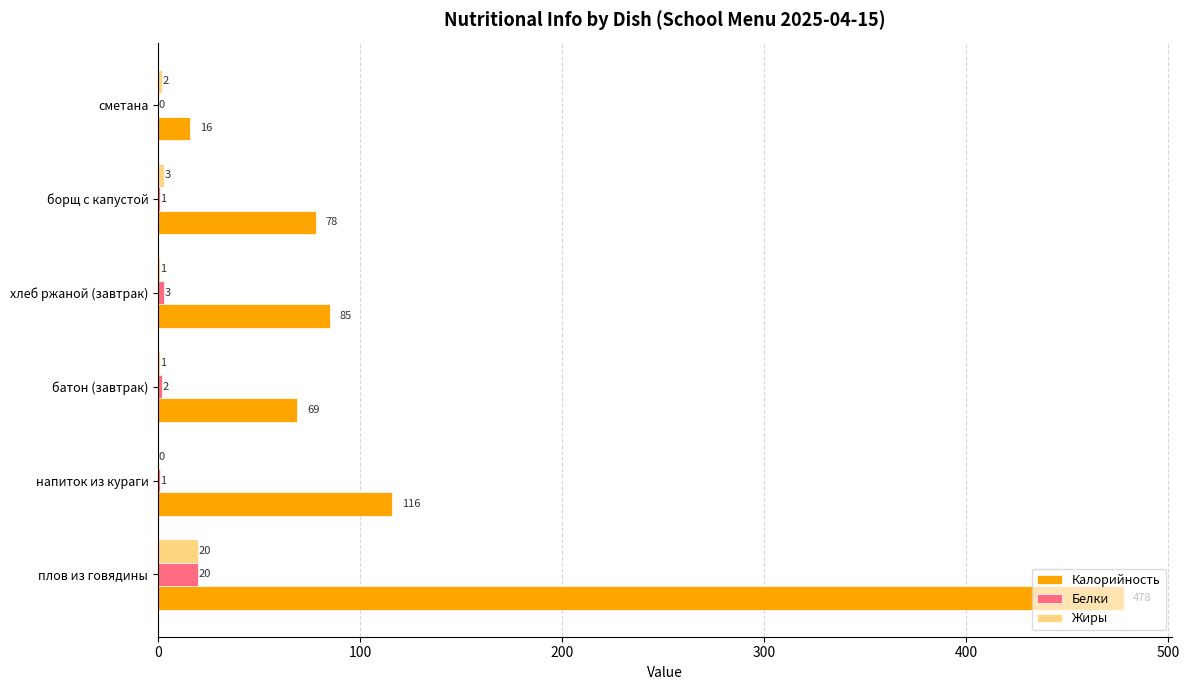

How many series are shown in this chart?

3